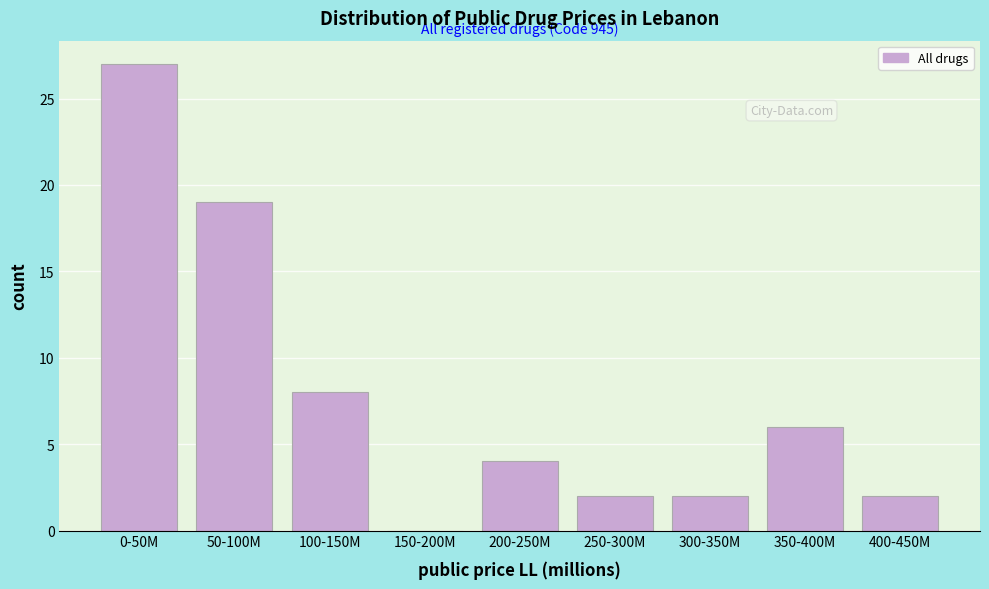

Reading left to right, list all the values displayed in this chart.

0-50M=27	50-100M=19	100-150M=8	150-200M=0	200-250M=4	250-300M=2	300-350M=2	350-400M=6	400-450M=2